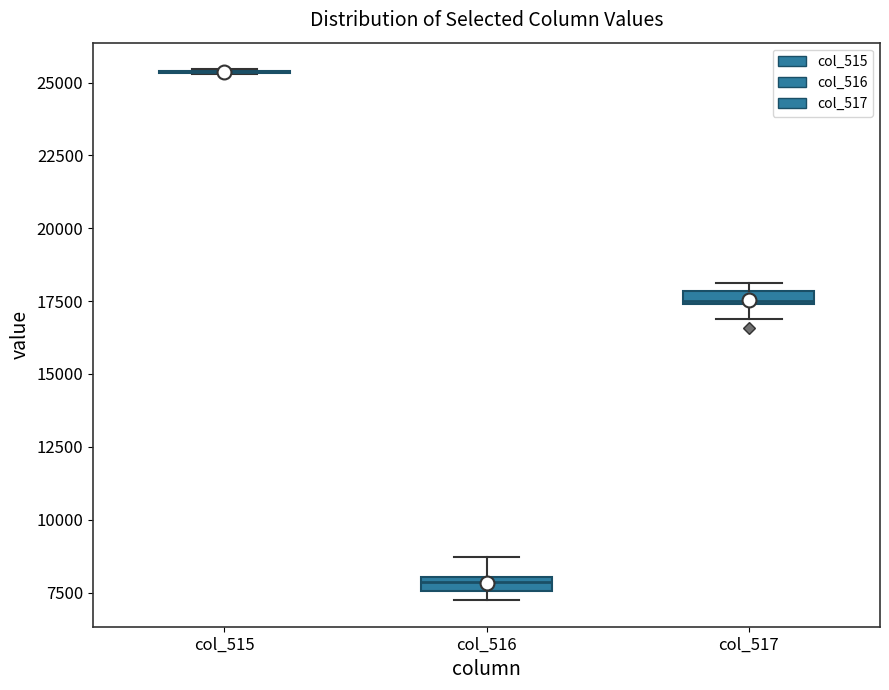

Where does the lower whisker of the box for col_517 end on the y-axis? The values are not printed on the chart, so give them approximately, as read against the axis.

17000